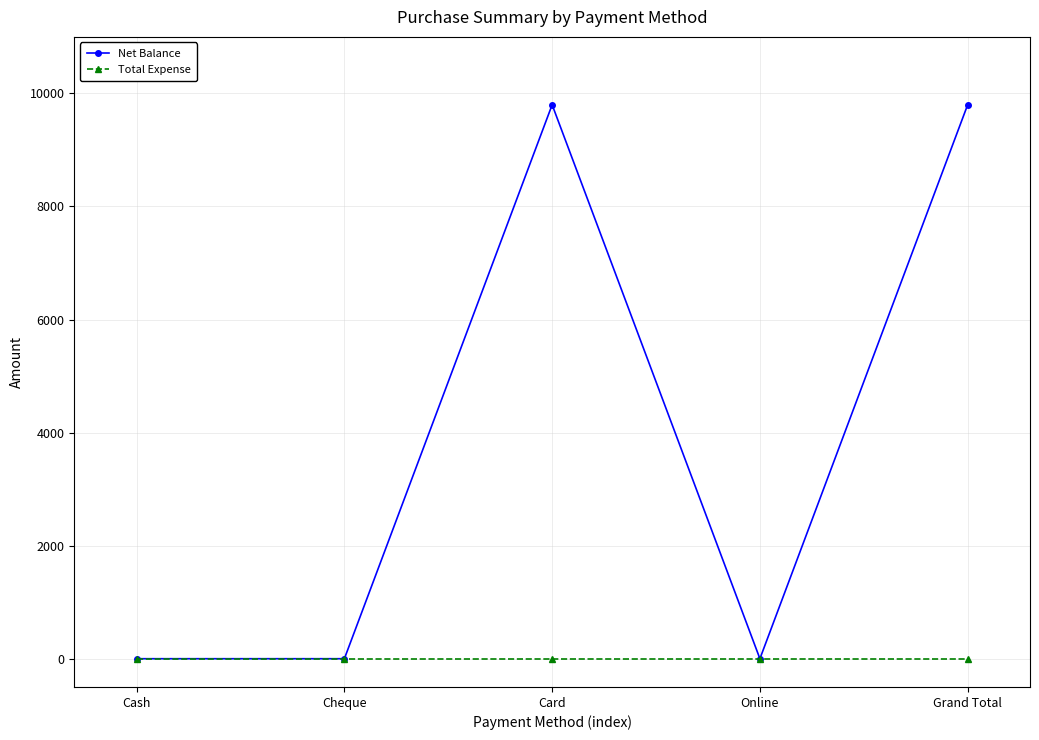

Which series has the widest spread of values?

Net Balance